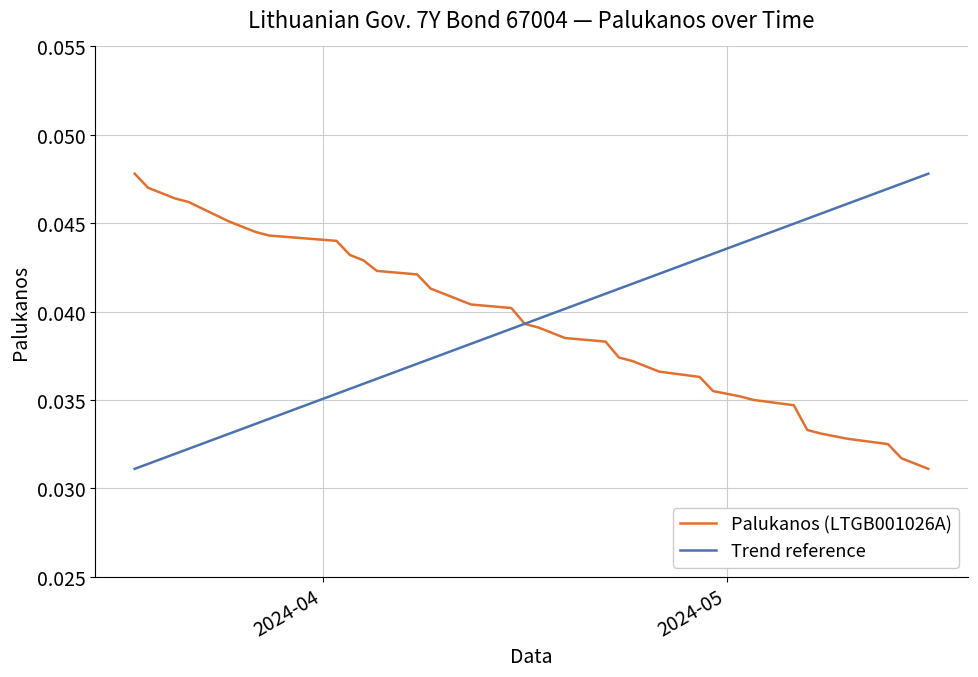

List the labels in order of value, smallest first.

2024-05-16, 2024-05-15, 2024-05-14, 2024-05-13, 2024-05-10, 2024-05-08, 2024-05-07, 2024-05-06, 2024-05-03, 2024-05-02, 2024-04-30, 2024-04-29, 2024-04-26, 2024-04-25, 2024-04-24, 2024-04-23, 2024-04-22, 2024-04-19, 2024-04-18, 2024-04-17, 2024-04-16, 2024-04-15, 2024-04-12, 2024-04-11, 2024-04-10, 2024-04-09, 2024-04-08, 2024-04-05, 2024-04-04, 2024-04-03, 2024-04-02, 2024-03-28, 2024-03-27, 2024-03-26, 2024-03-25, 2024-03-22, 2024-03-21, 2024-03-20, 2024-03-19, 2024-03-18